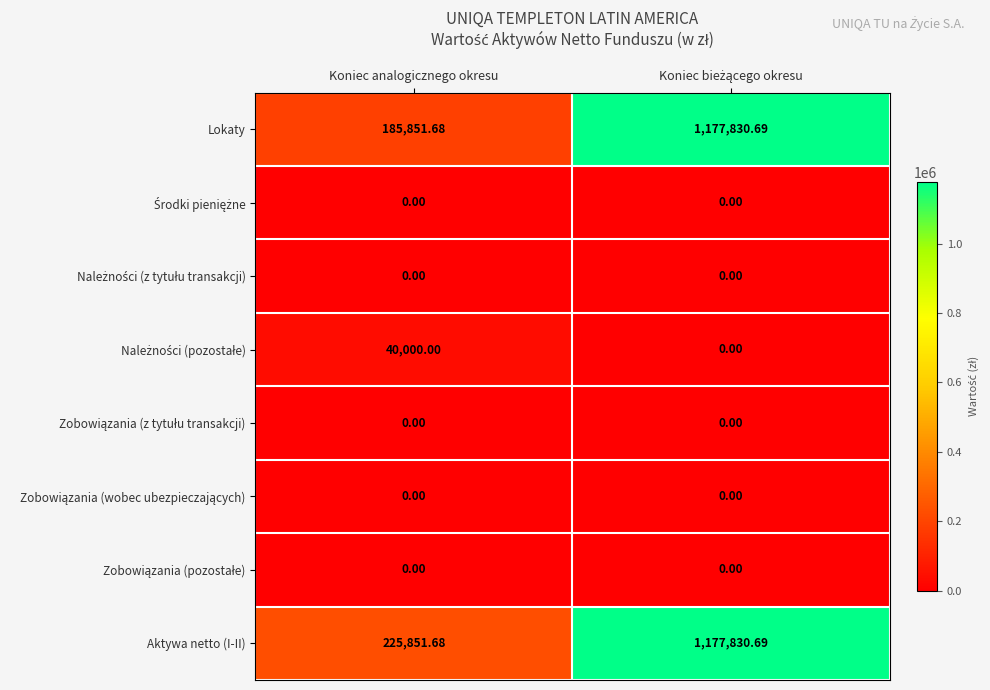

At which label does Aktywa netto (I-II) reach its minimum?

Koniec analogicznego okresu